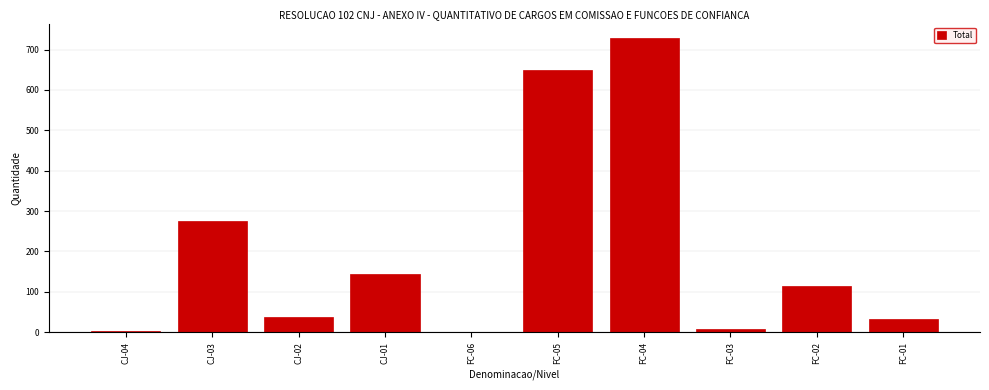

What is the change in value from FC-05 to FC-01?

-617